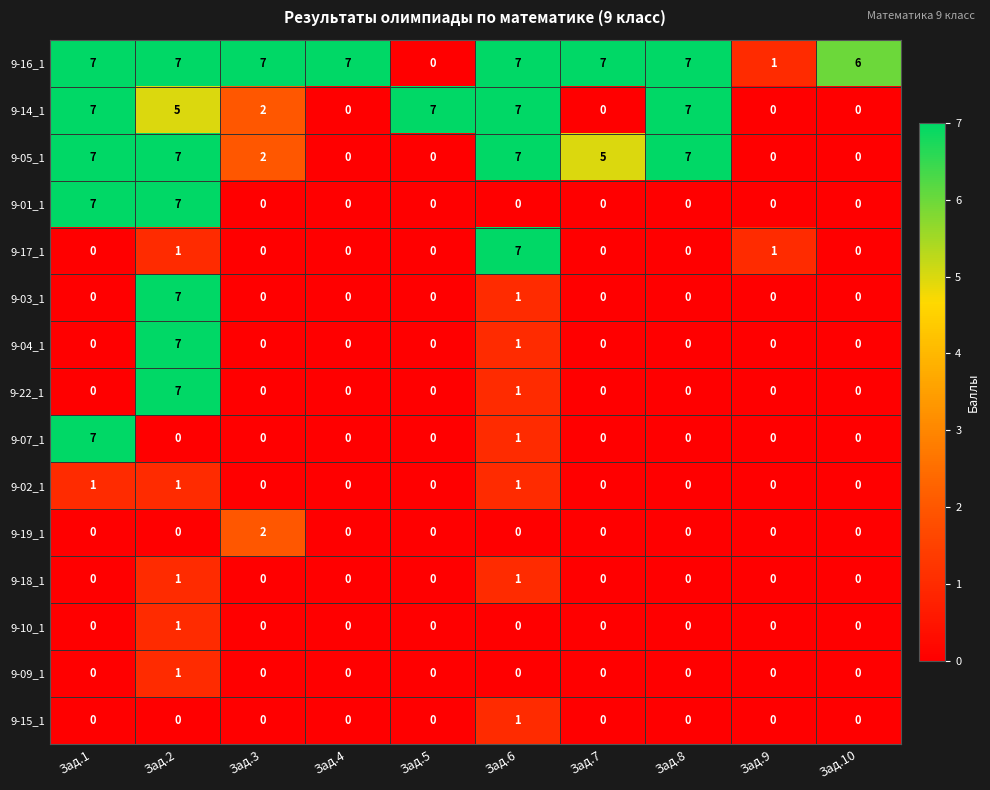

At which category is the sum across all series the highest?

Зад.2